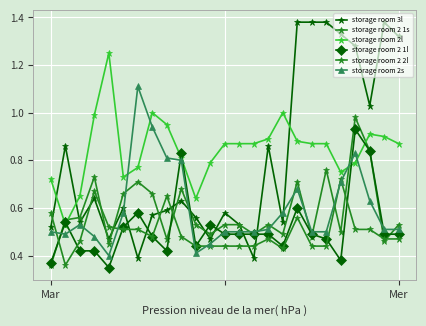

How many data points does each series have?

25